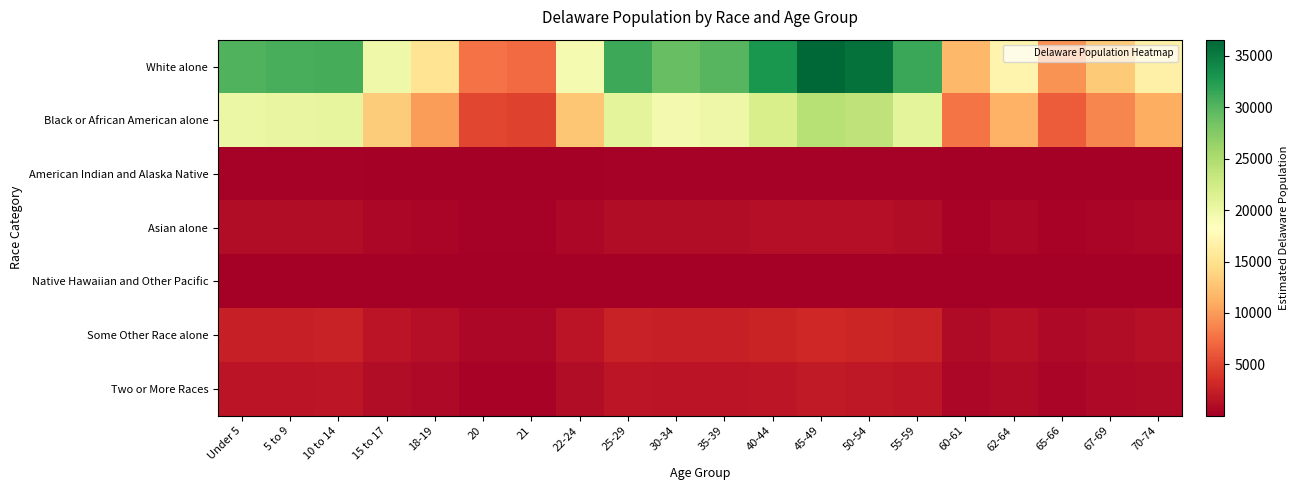

Which series has the widest spread of values?

White alone